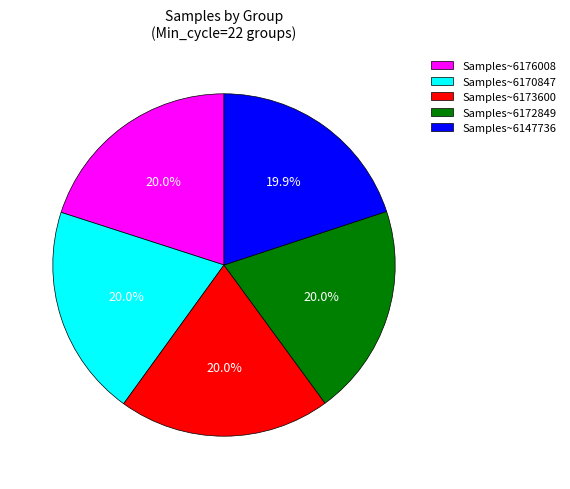

Does Samples~6172849 account for over 50% of the chart?

No